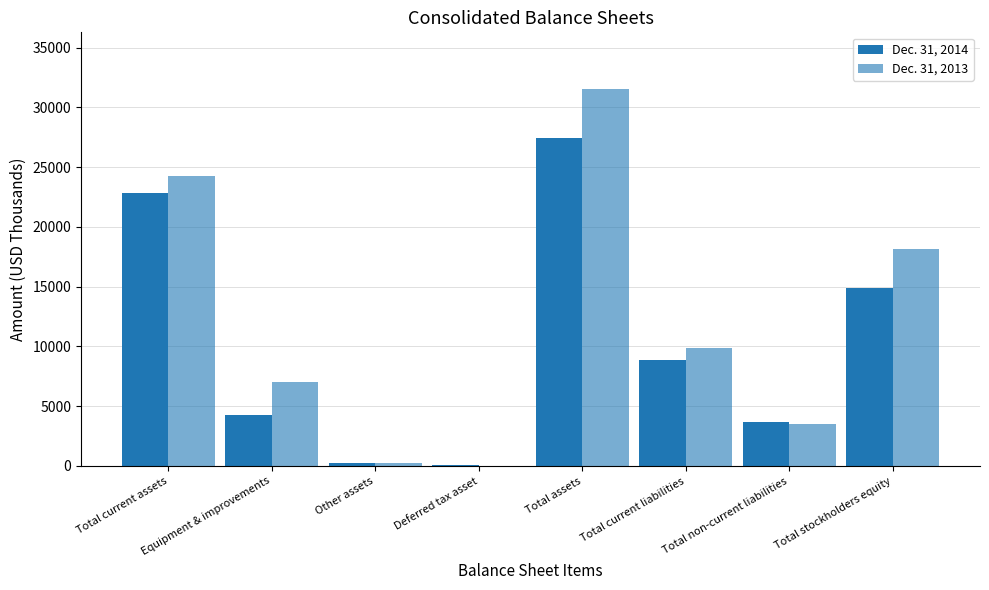

How many series are shown in this chart?

2